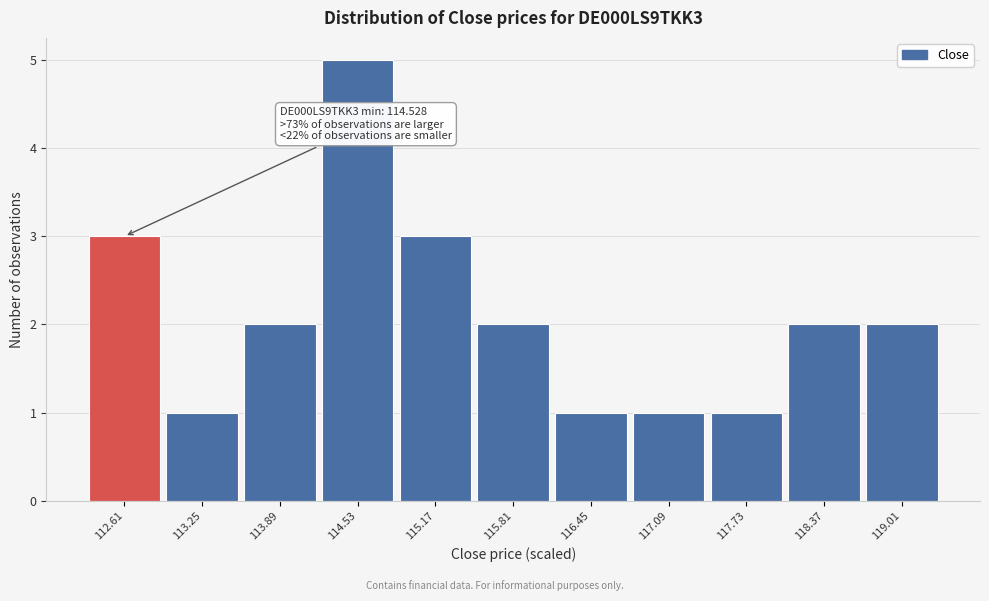

Reading left to right, what are all the values shown in this chart?

3	1	2	5	3	2	1	1	1	2	2